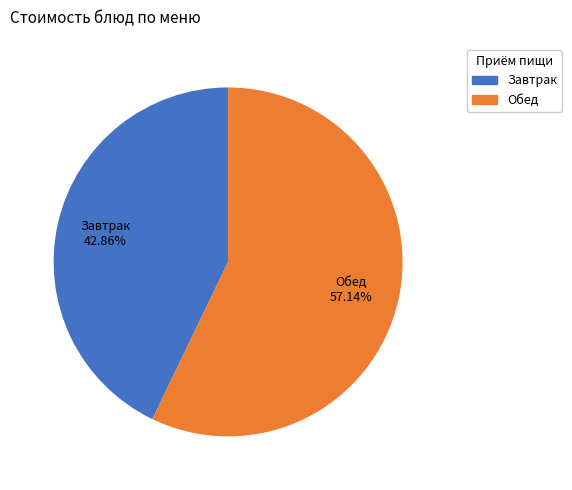

Is there any slice that represents more than half of the pie?

Yes